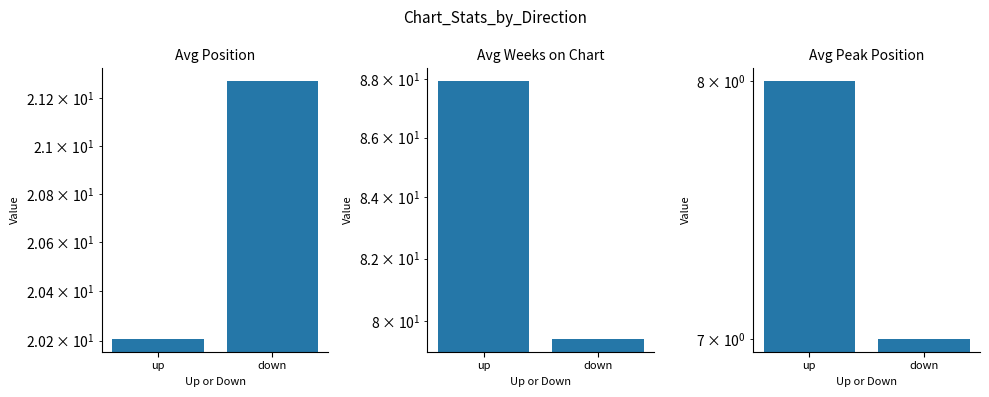

How many categories are shown in the chart?

2